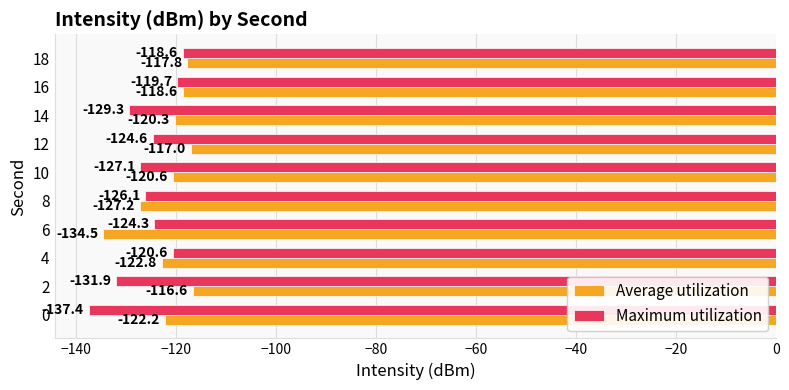

At how many categories does at least one series exceed -135?

10